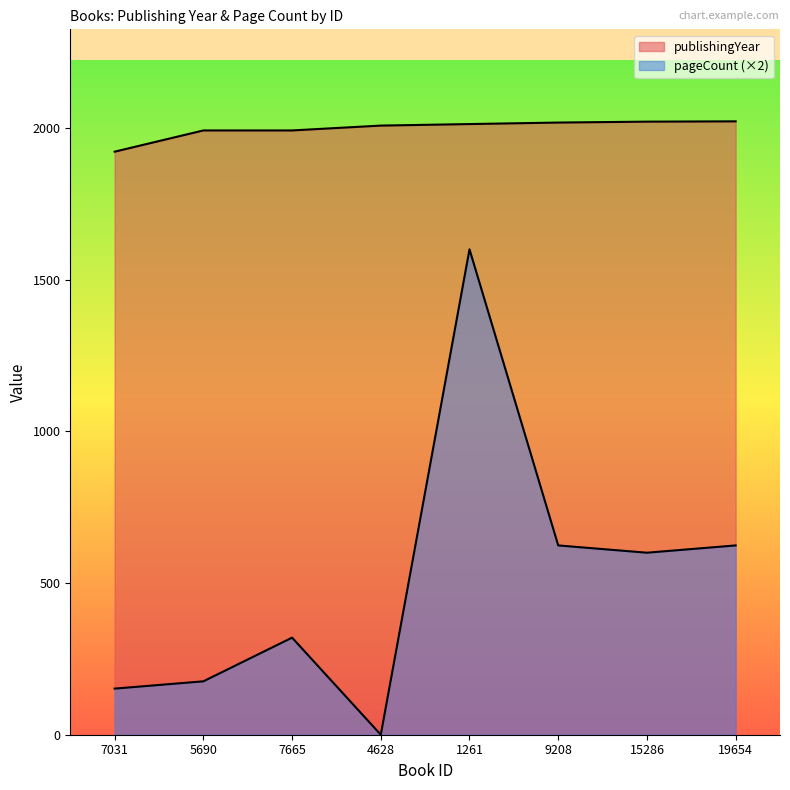

In pageCount, how many points are lower than both neighbors (excluding endpoints)?

2